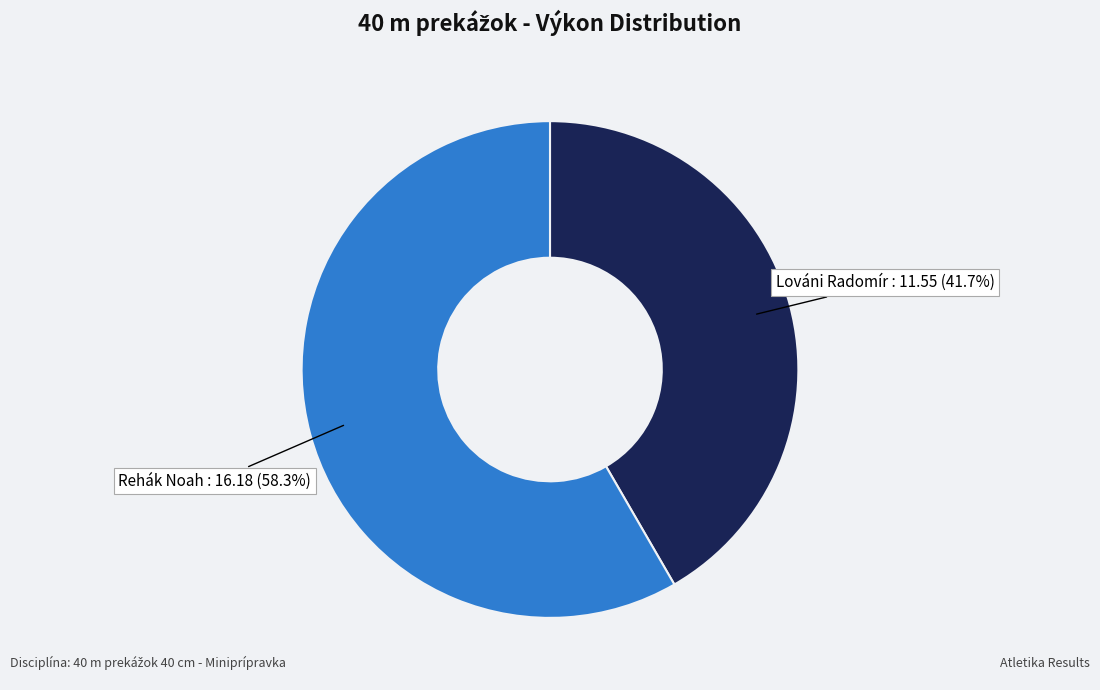

Is there a majority slice in this chart?

Yes